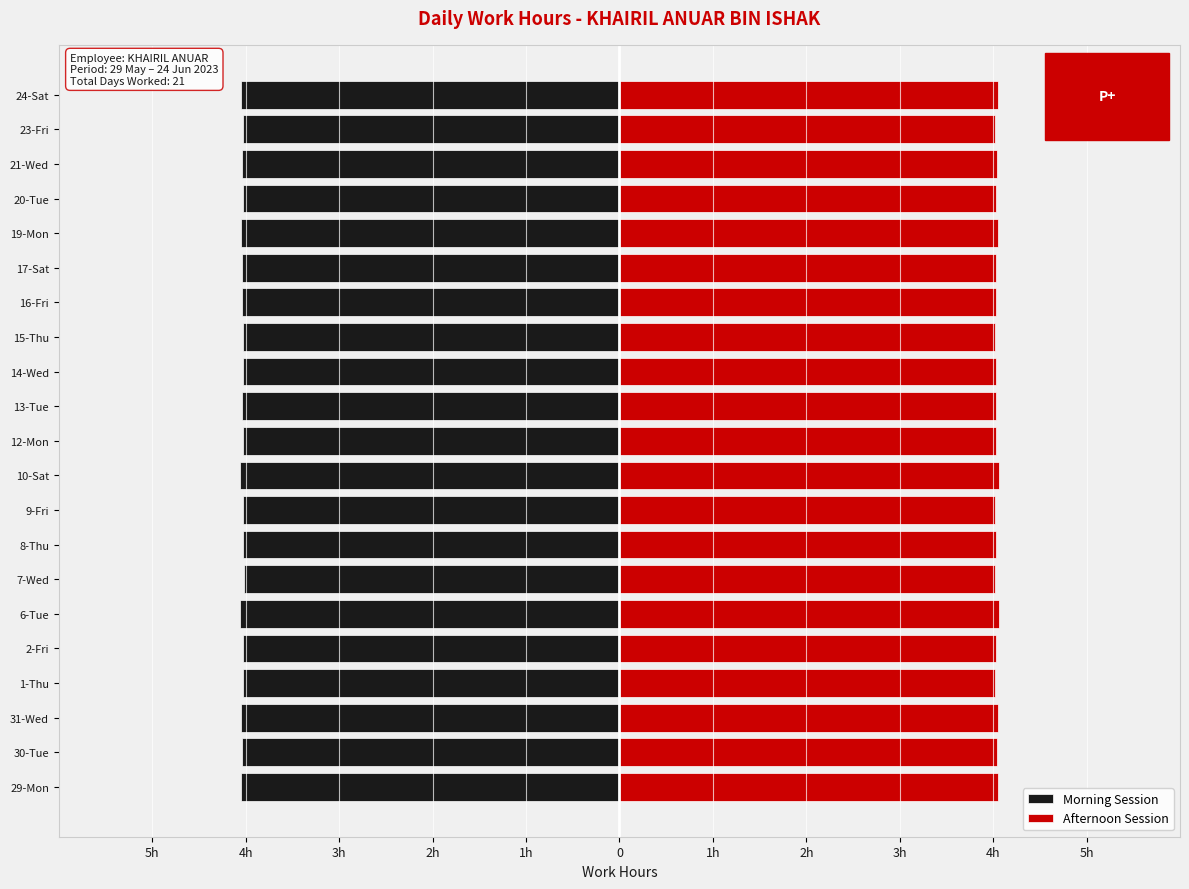

Which series has the largest total across all categories?

Afternoon Session